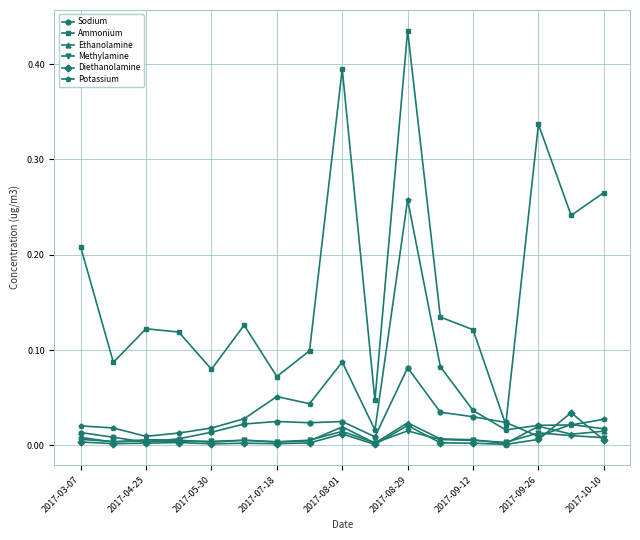

In Ammonium, how many points are lower than both neighbors (excluding endpoints)?

6